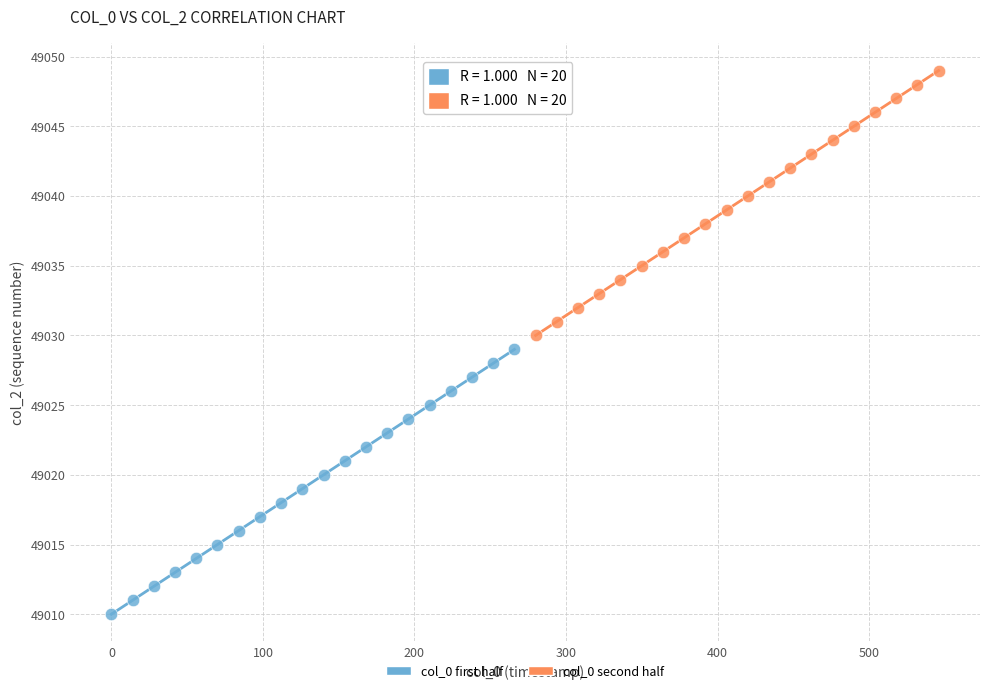

Which series contains the lowest Y value?

col_0 first half